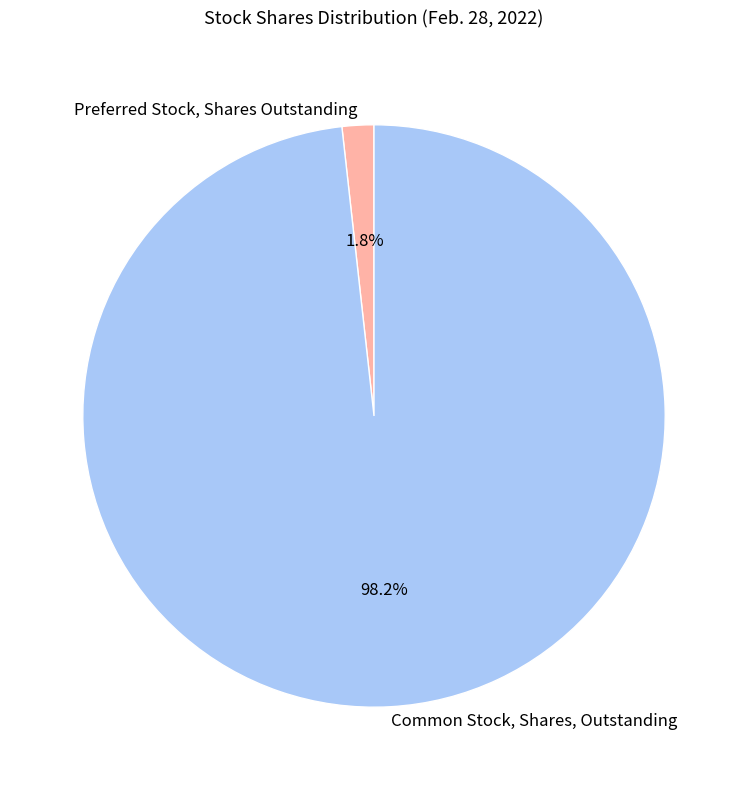

To the nearest percent, what is the average slice percentage?

50%